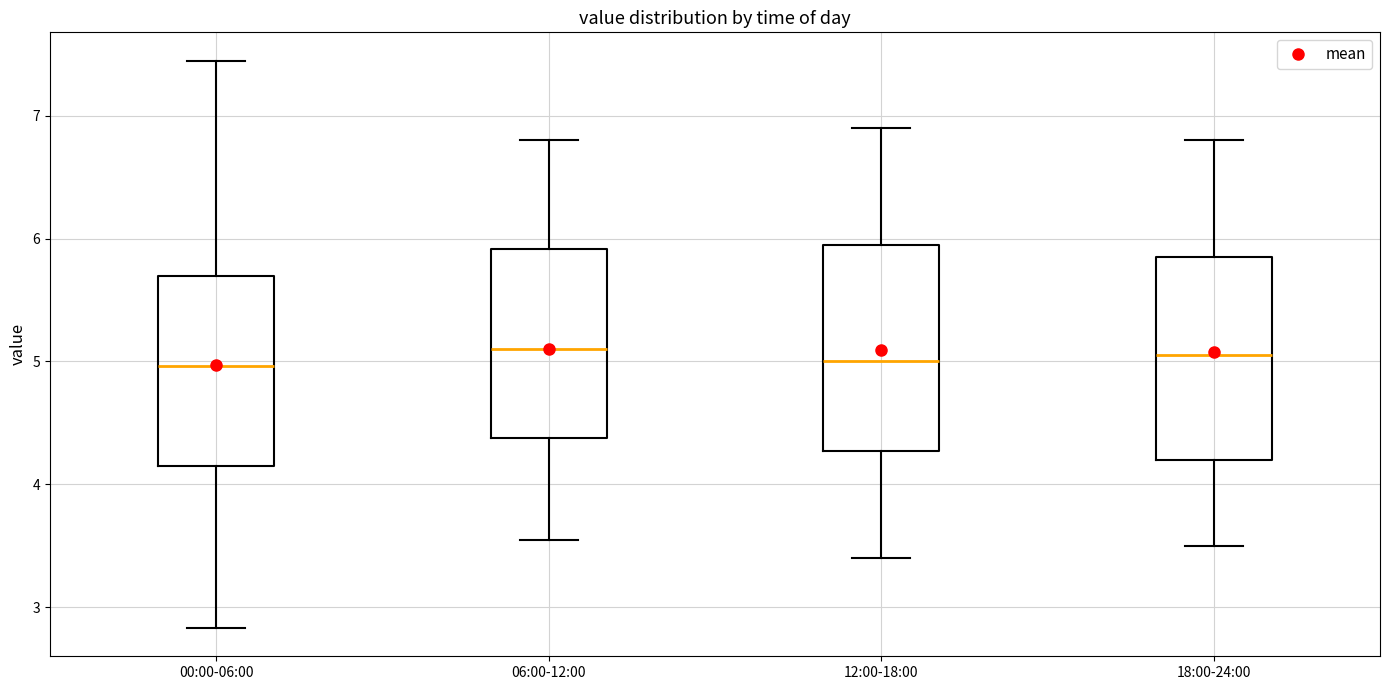

Reading left to right, transcribe this box plot: for each box, give where its median line is, the range the box spans, and where its two whiskers end, as read against the y-axis. The values are not printed on the chart, so give them approximately, as read against the axis.

00:00-06:00: median 5.0, box 4.2 to 5.7, whiskers 2.8 to 7.5
06:00-12:00: median 5.1, box 4.4 to 5.9, whiskers 3.6 to 6.8
12:00-18:00: median 5.0, box 4.3 to 6.0, whiskers 3.4 to 6.9
18:00-24:00: median 5.1, box 4.2 to 5.9, whiskers 3.5 to 6.8